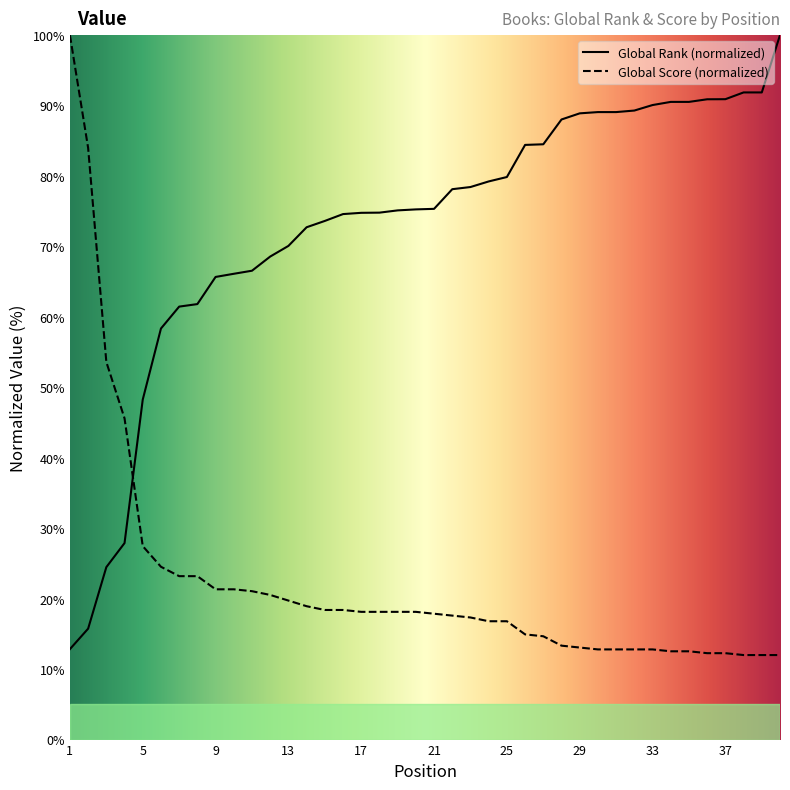

How many lines are shown in the chart?

2